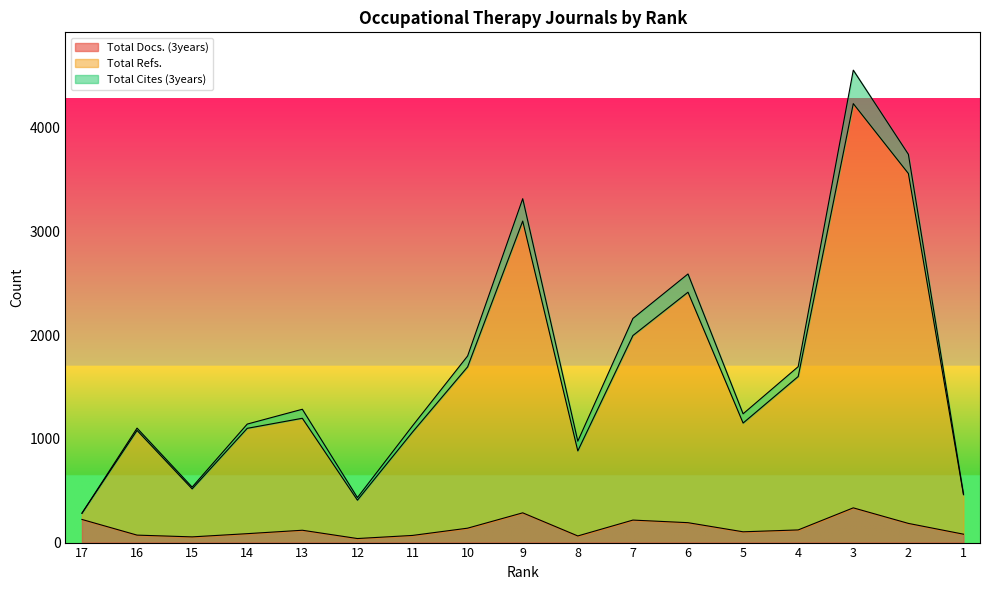

Is the value of Total Refs. at 17 greater than the value of Total Docs. (3years) at 10?

Yes